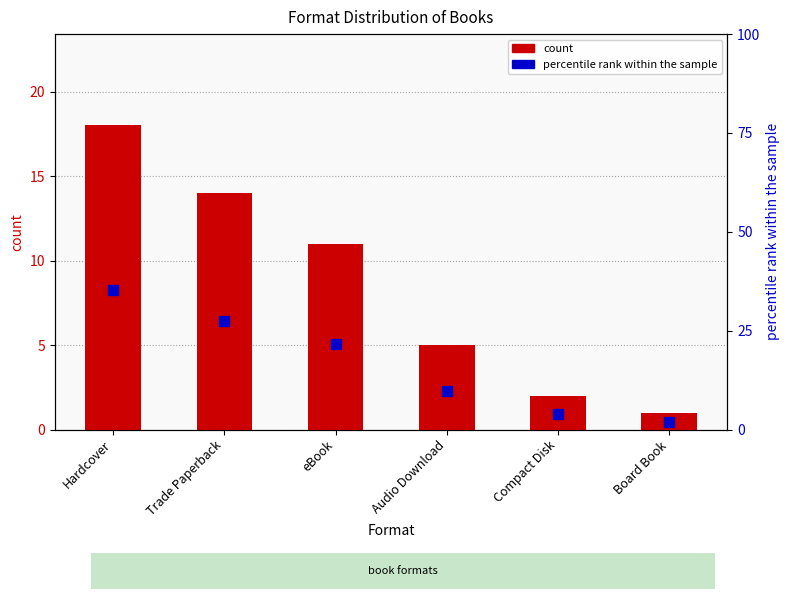

What is the label of the 5th bar from the left?

Compact Disk